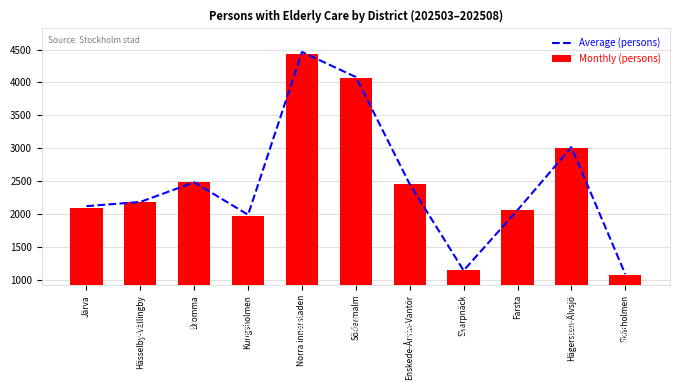

True or false: Monthly (persons) has a value of 2098.0 at Järva.

True